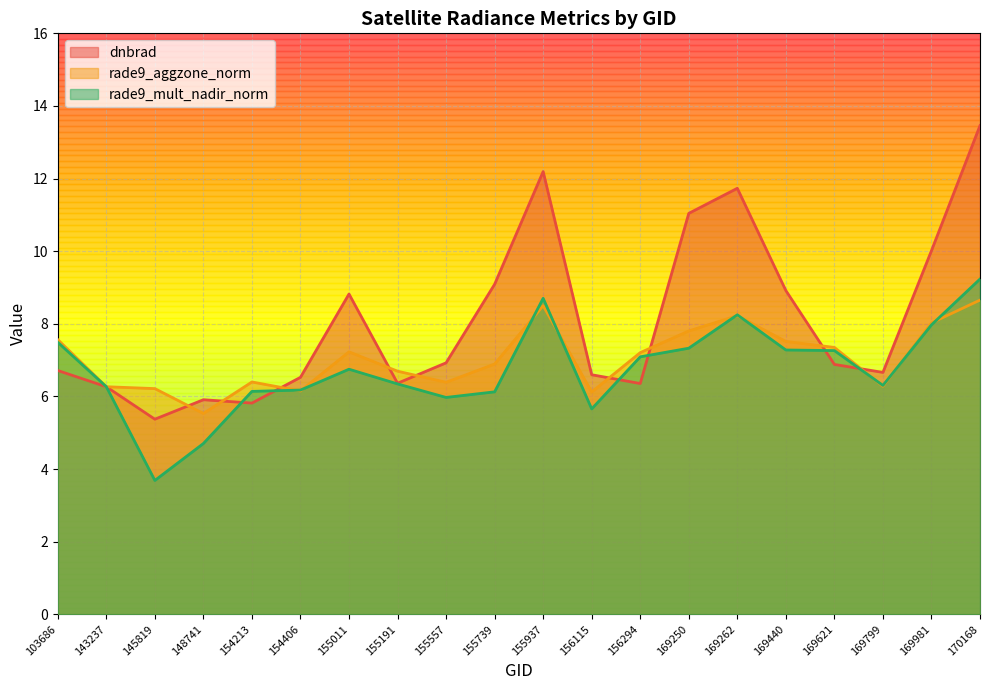

The value of rade9_aggzone_norm at 145819 is 6.2. True or false?

True